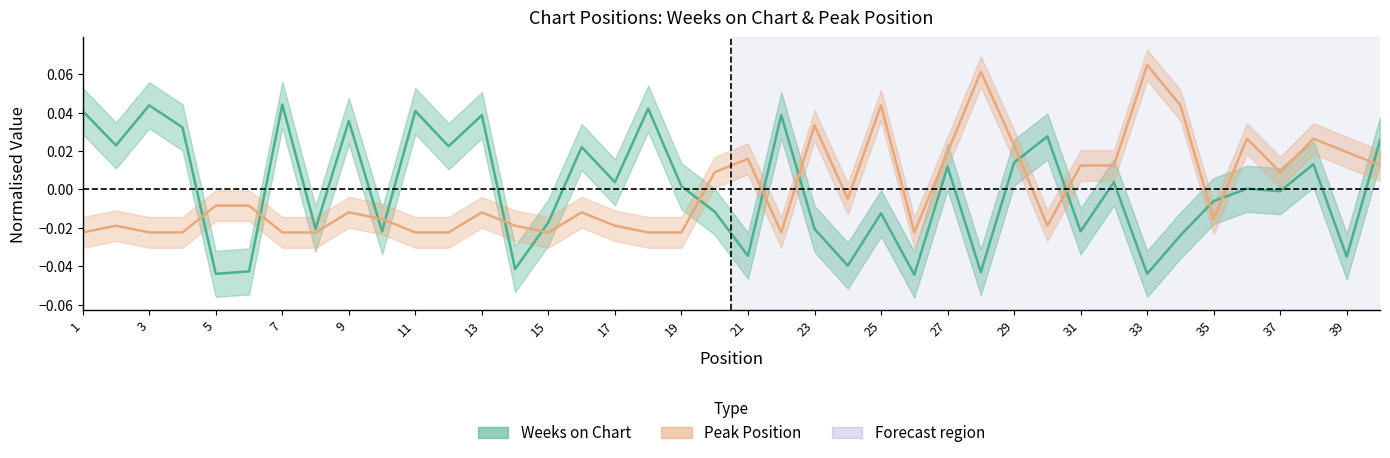

How many values in Weeks on Chart (center) are above zero?

21